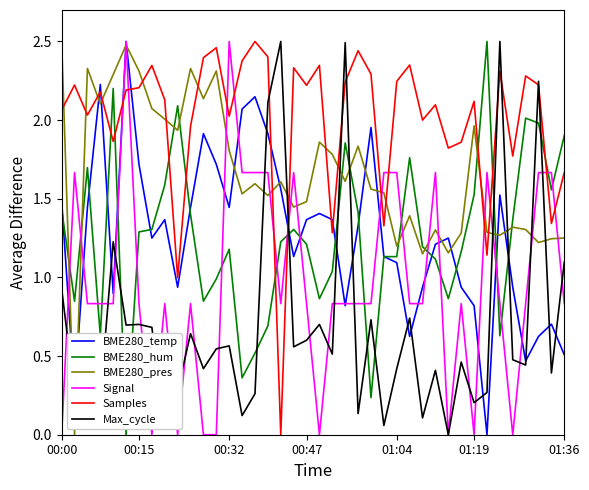

Which series has the largest total across all categories?

Samples